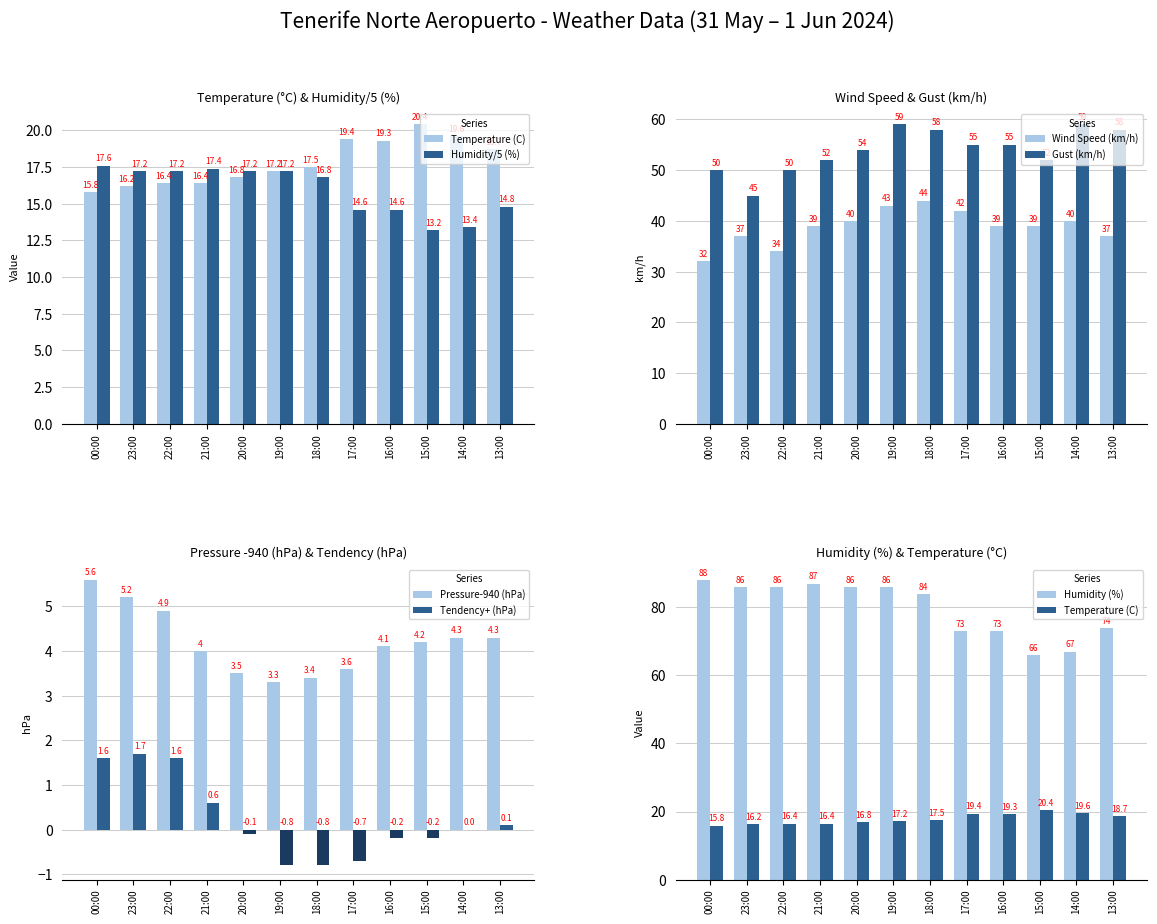

What is the approximate value of Gust (km/h) at 19:00?

59